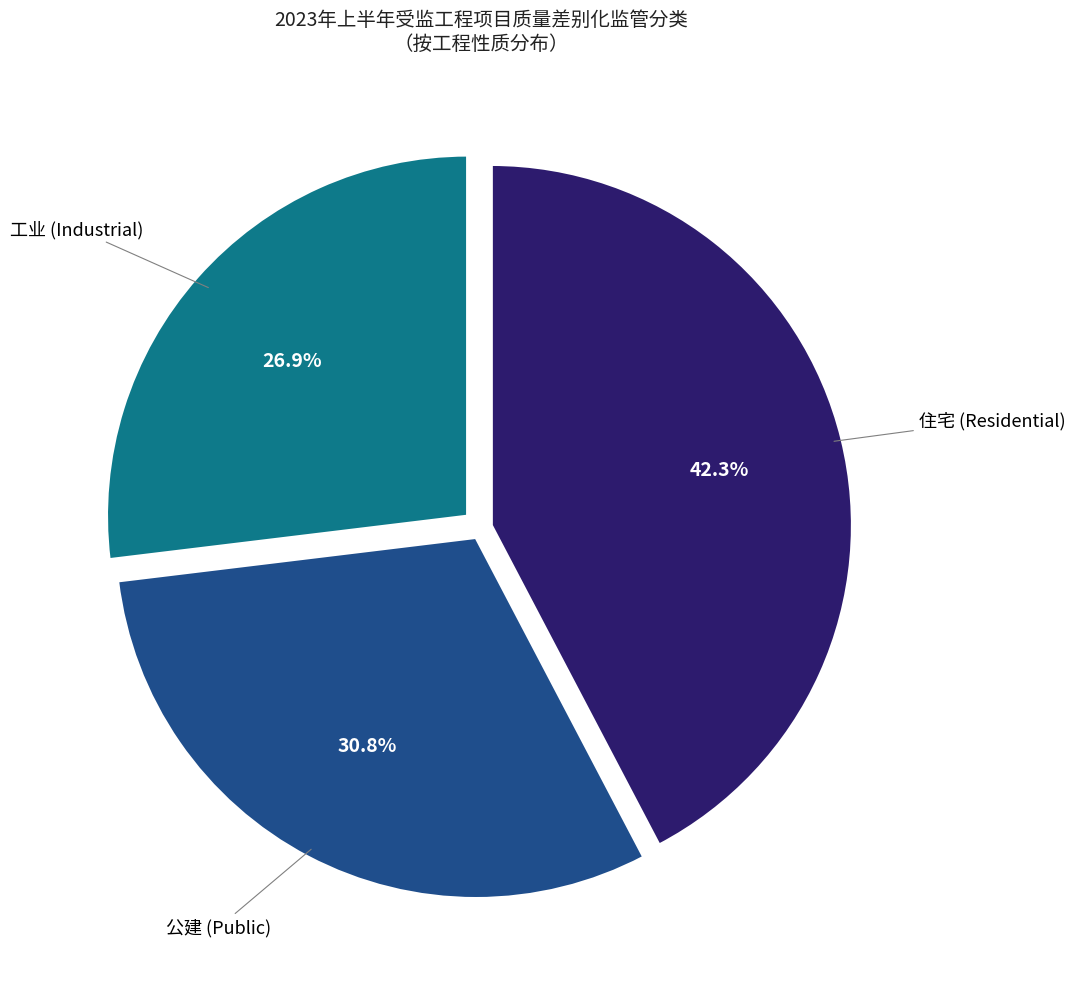

Is there any slice that represents more than half of the pie?

No